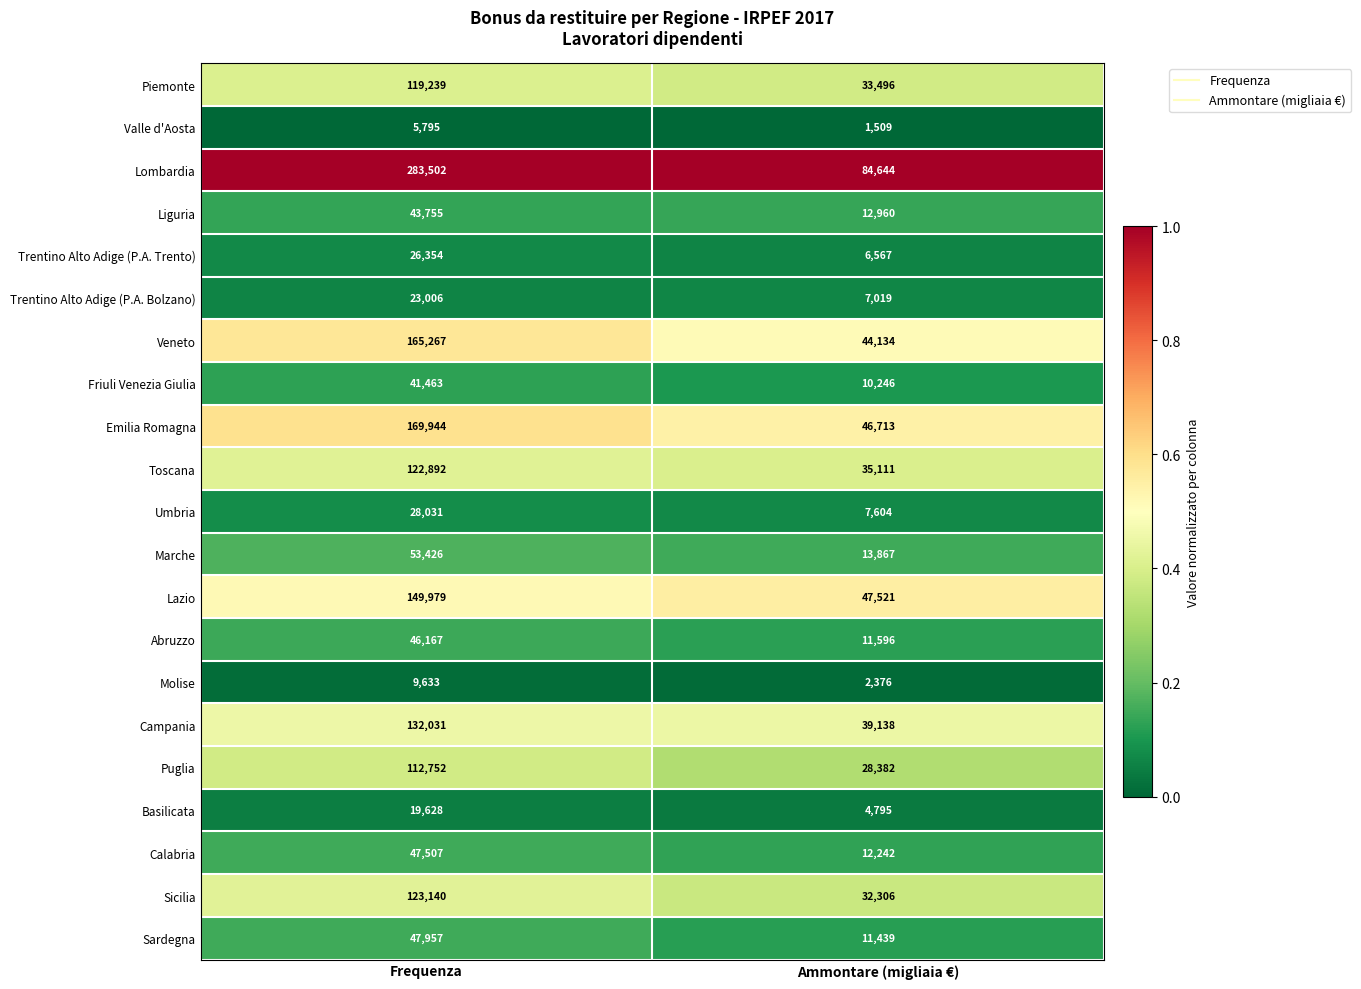

Count the number of categories in the chart.

2